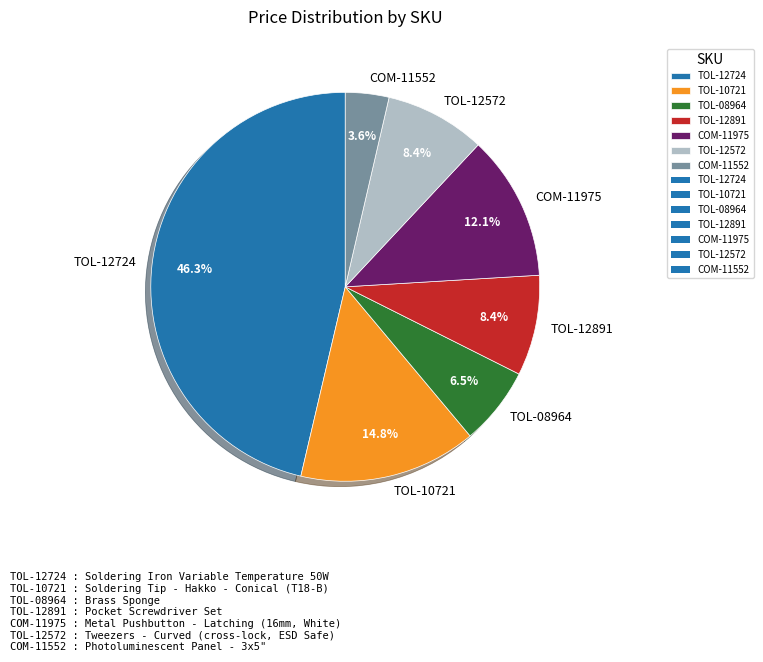

Count the number of slices in the pie.

7